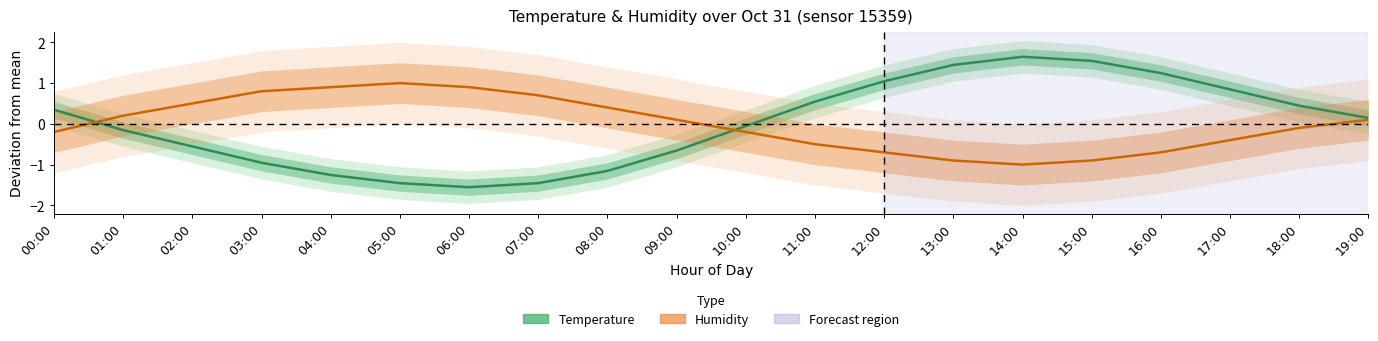

Reading right to left, what are all the values shown in this chart?

Temperature: 19:00=0.1	18:00=0.4	17:00=0.8	16:00=1.2	15:00=1.5	14:00=1.6	13:00=1.4	12:00=1.0	11:00=0.5	10:00=-0.1	09:00=-0.7	08:00=-1.2	07:00=-1.5	06:00=-1.6	05:00=-1.5	04:00=-1.3	03:00=-1.0	02:00=-0.6	01:00=-0.2	00:00=0.3
Humidity: 19:00=0.1	18:00=-0.1	17:00=-0.4	16:00=-0.7	15:00=-0.9	14:00=-1.0	13:00=-0.9	12:00=-0.7	11:00=-0.5	10:00=-0.2	09:00=0.1	08:00=0.4	07:00=0.7	06:00=0.9	05:00=1.0	04:00=0.9	03:00=0.8	02:00=0.5	01:00=0.2	00:00=-0.2